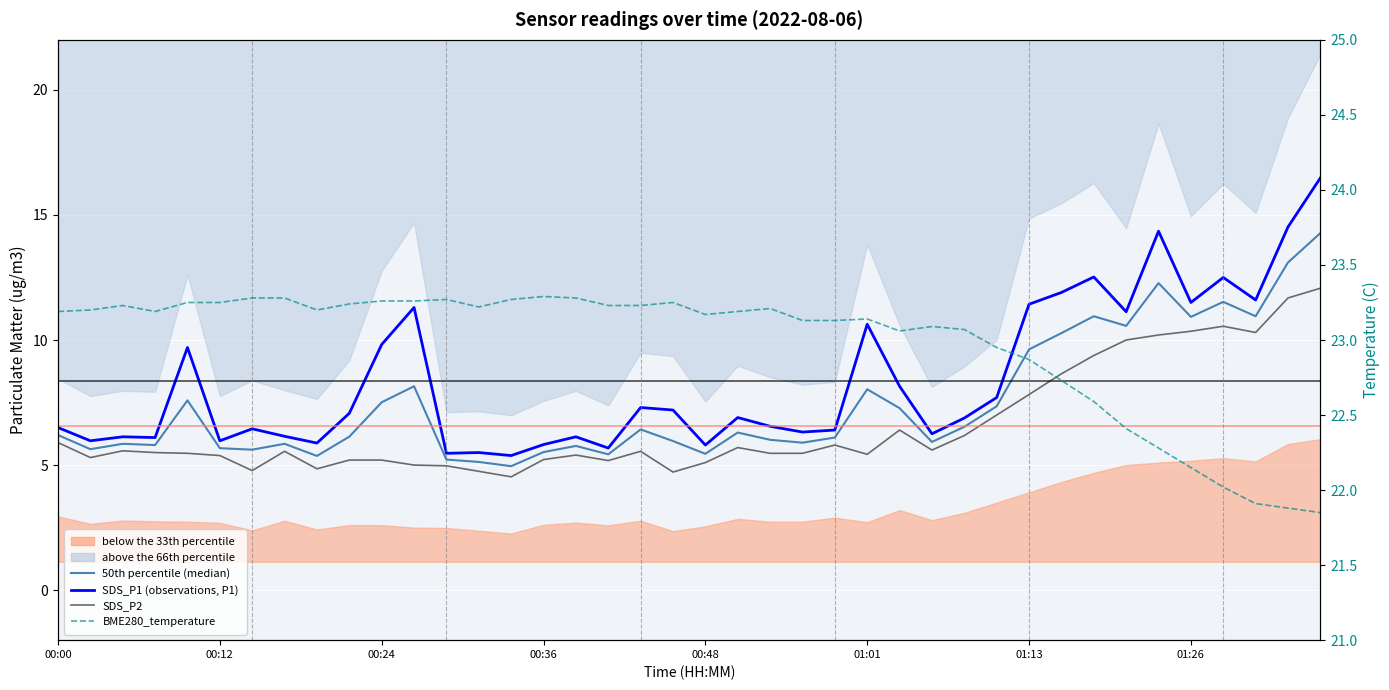

True or false: SDS_P2 and 50th percentile (median) cross at least once.

False